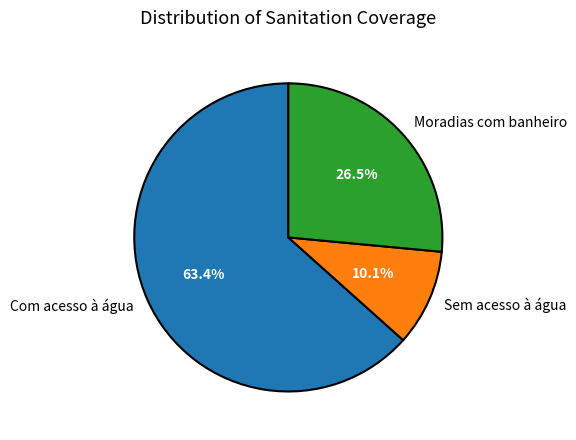

How many segments does this pie chart have?

3